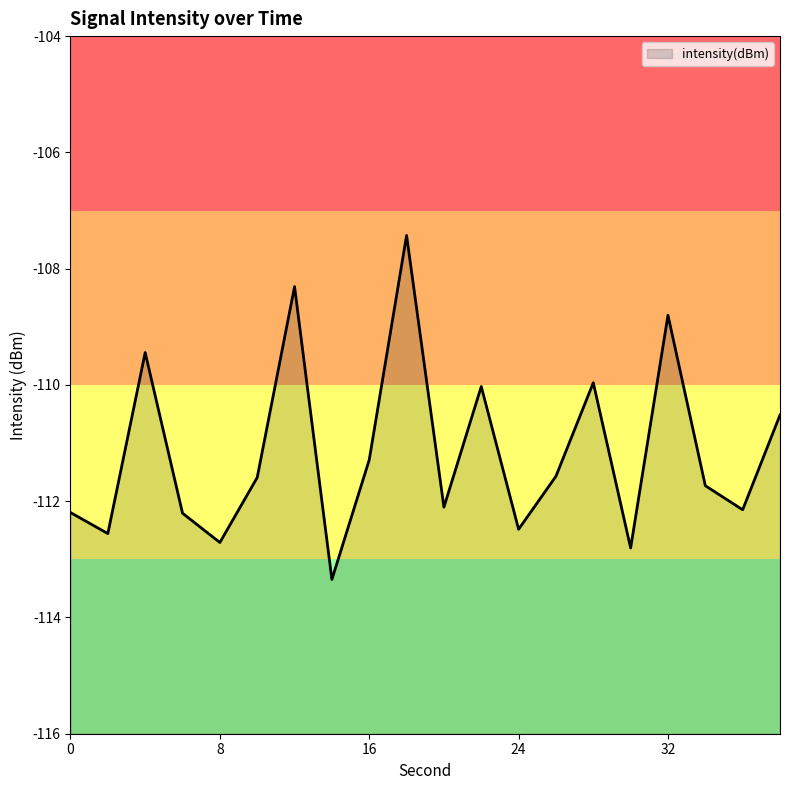

Reading left to right, extract all data points from this chart.

0=-112.2	2=-112.6	4=-109.4	6=-112.2	8=-112.7	10=-111.6	12=-108.3	14=-113.3	16=-111.3	18=-107.4	20=-112.1	22=-110.0	24=-112.5	26=-111.6	28=-110.0	30=-112.8	32=-108.8	34=-111.7	36=-112.1	38=-110.5